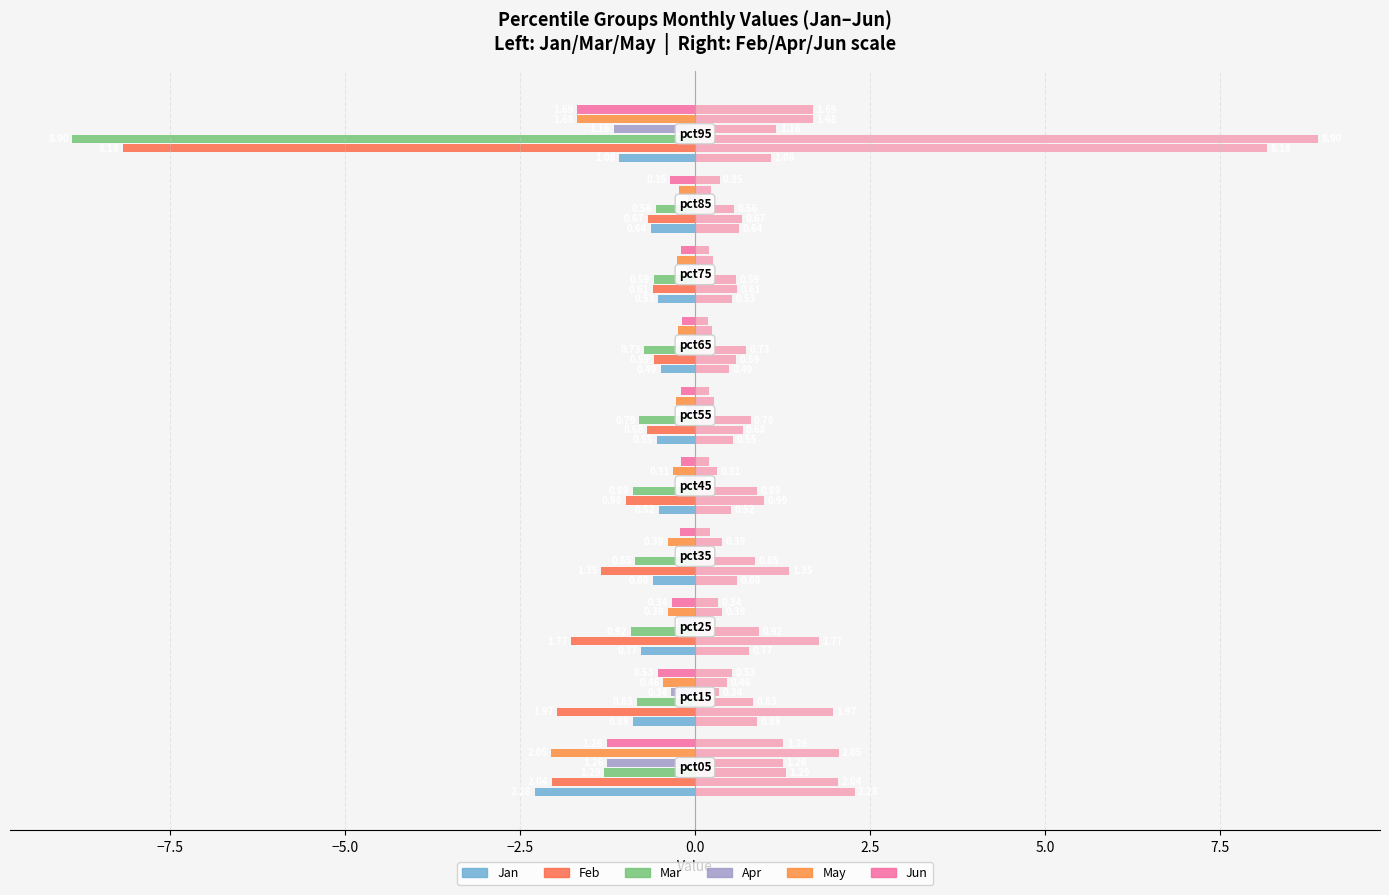

Which category has the lowest value in the Jan series?

pct05